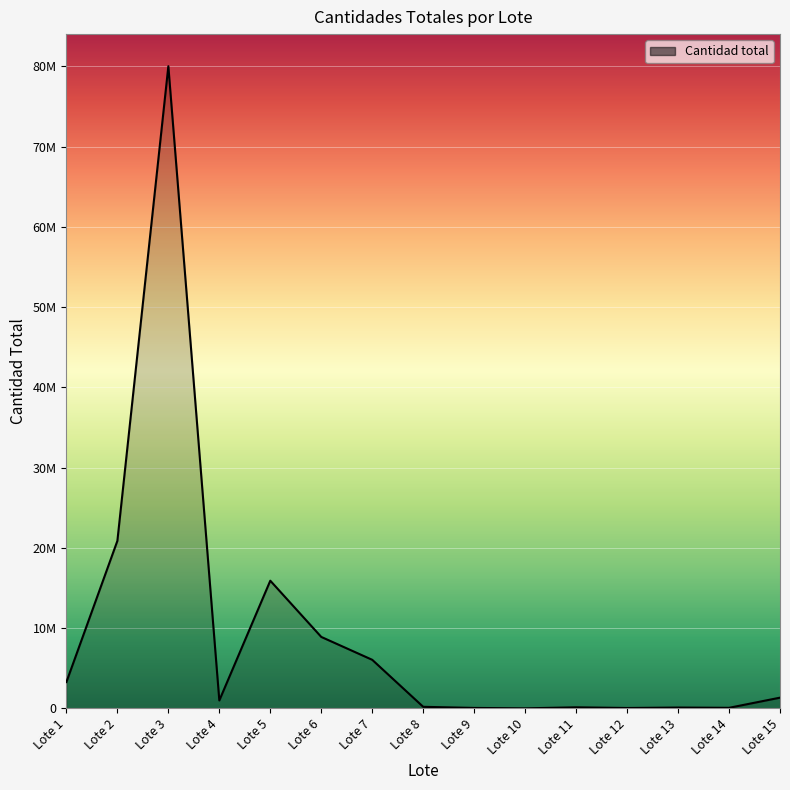

Does the chart display data point markers on the line(s)?

No